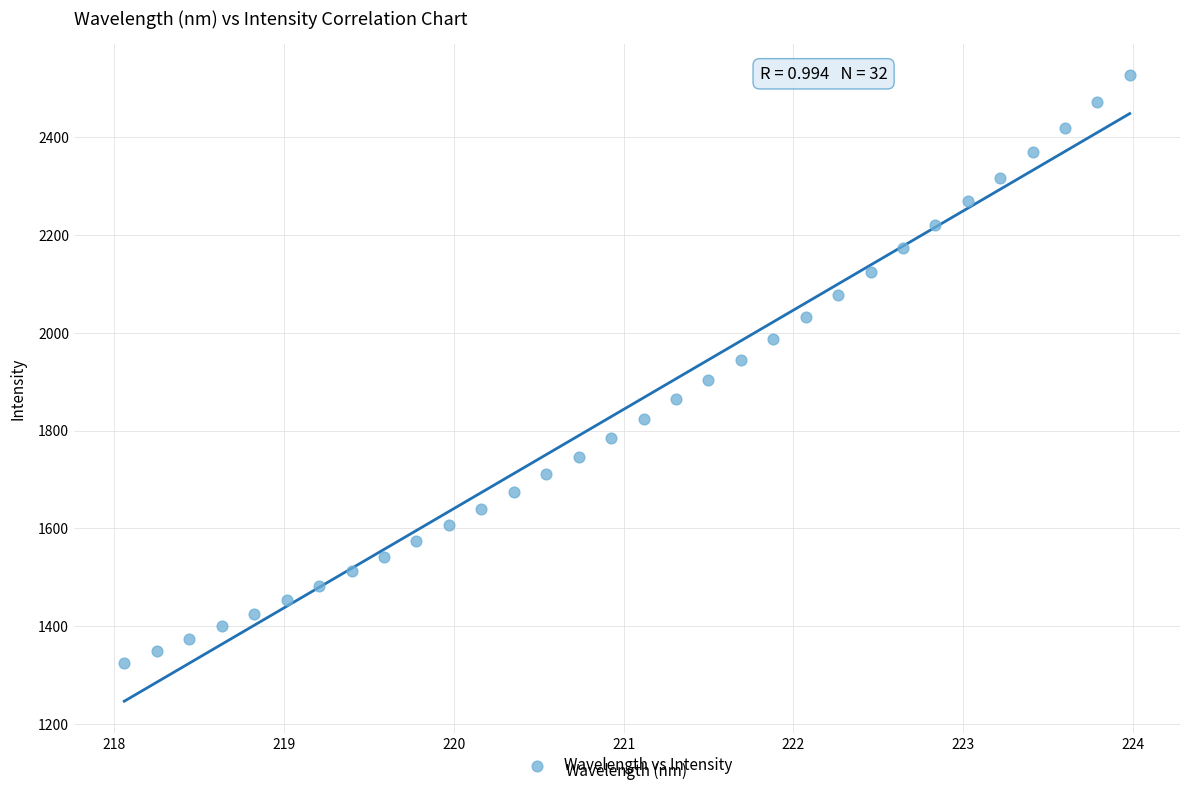

What is the range of X values (max minus min)?

5.9